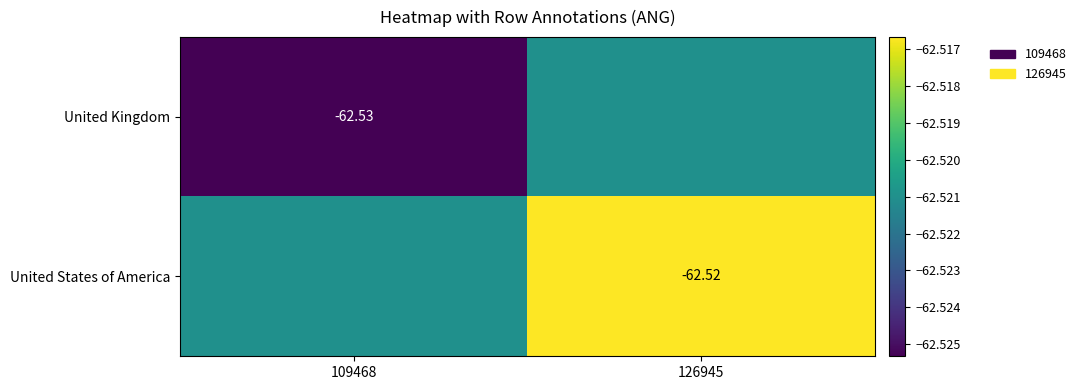

Which has a higher value, 126945 or 109468?

126945